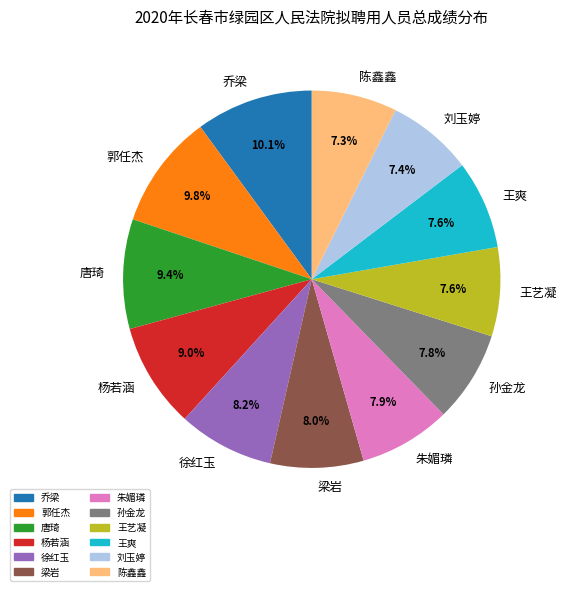

Does 杨若涵 represent more than half of the total?

No